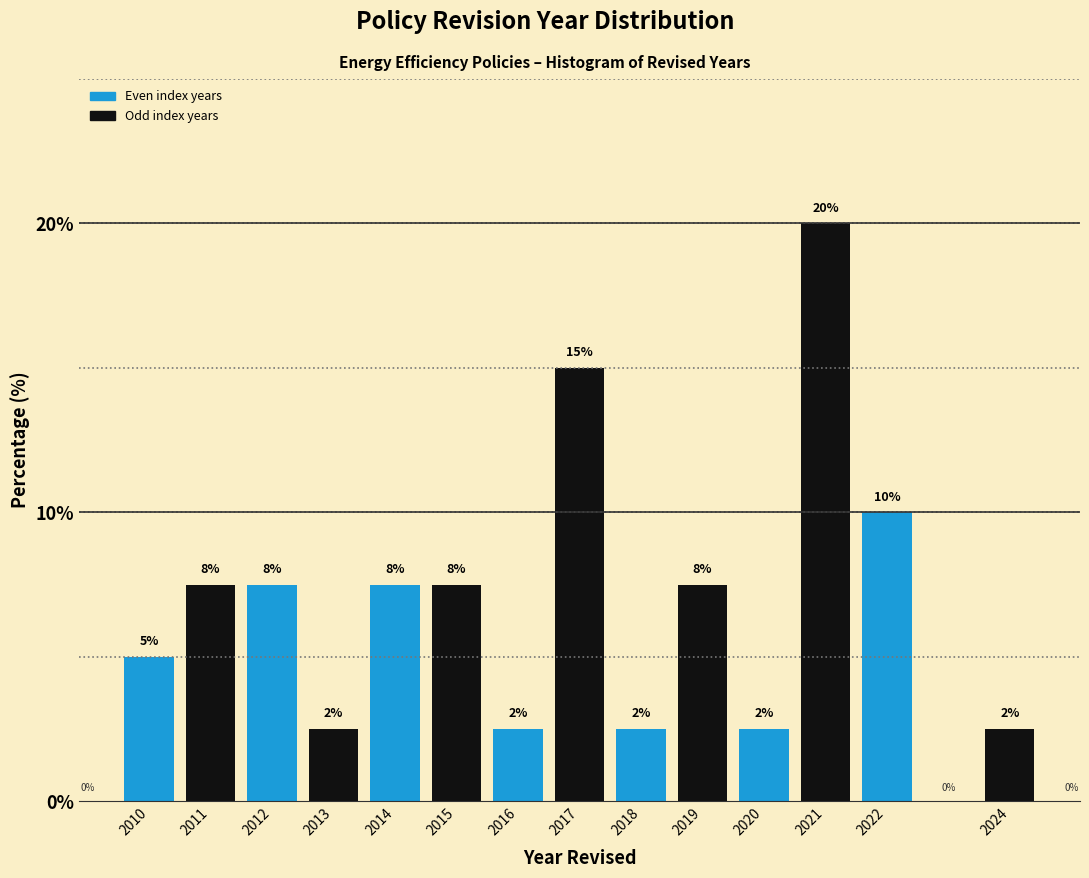

Are the bars horizontal?

No